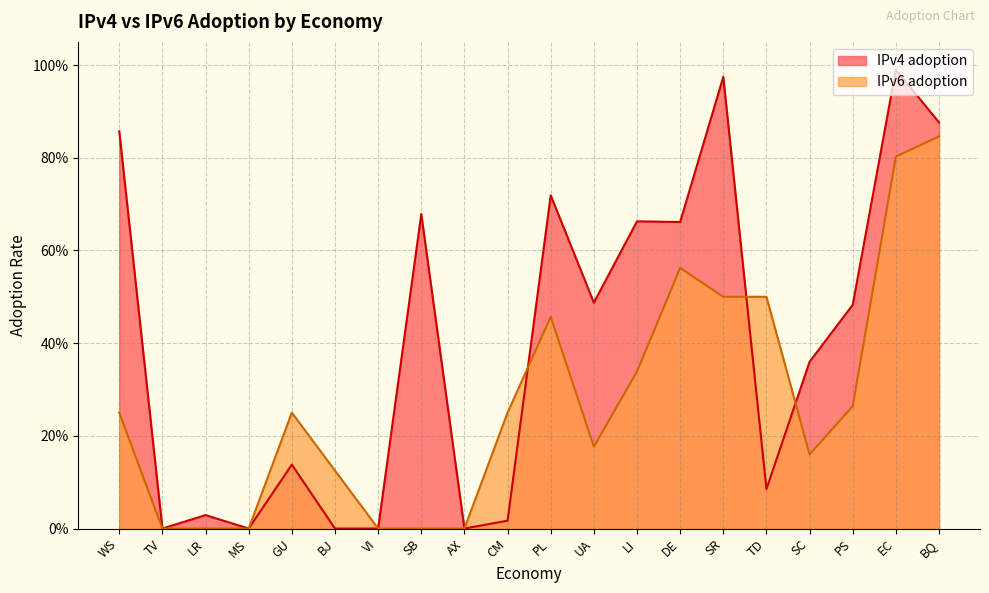

Does the chart display data point markers on the line(s)?

No